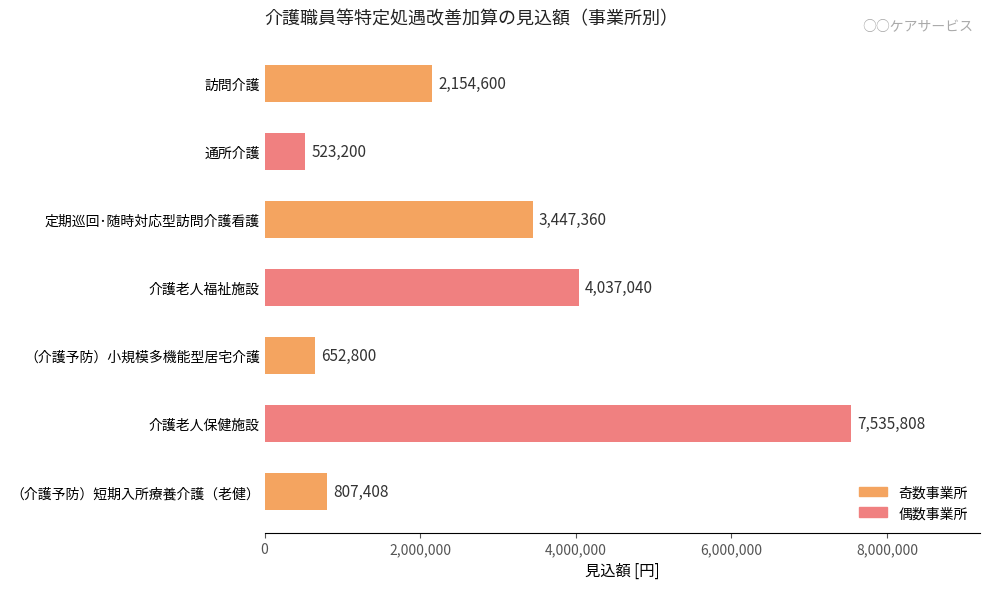

Approximately how many times larger is the value at 訪問介護 compared to （介護予防）小規模多機能型居宅介護?

3.3